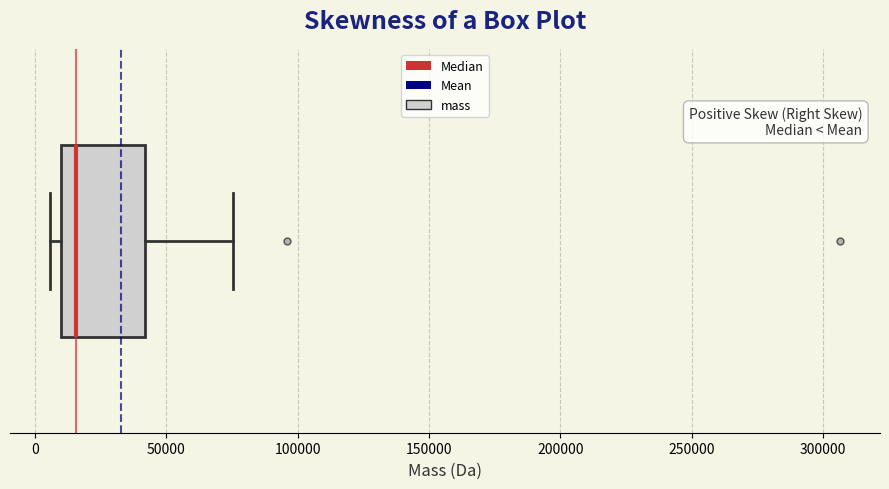

Read this box plot against the x-axis: the position of the median line, the range covered by the box, and the ends of both whiskers. The values are not printed on the chart, so give them approximately, as read against the axis.

median 15000, box 10000 to 40000, whiskers 5000 to 75000